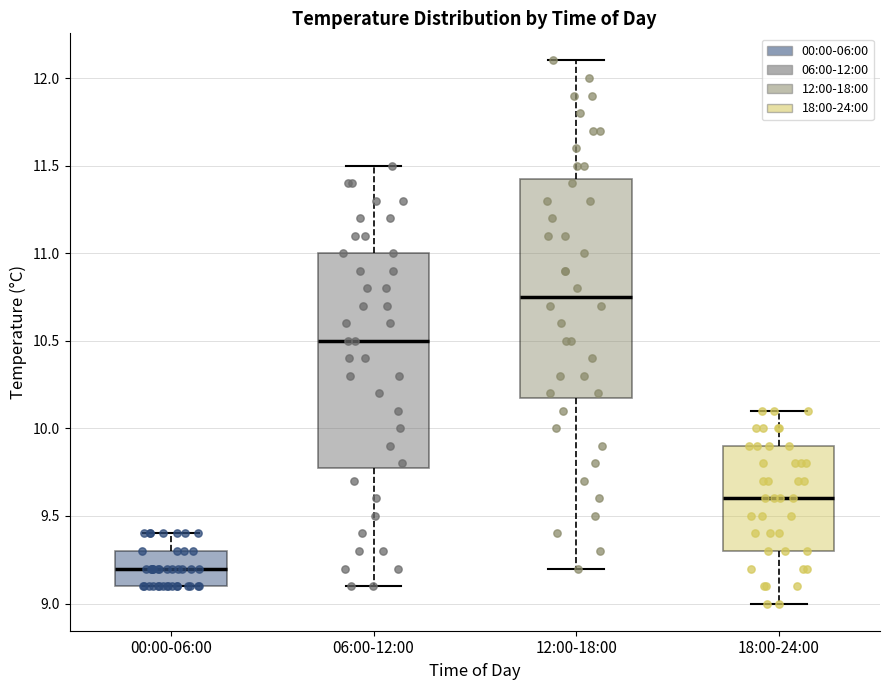

Where does the median line of the box for 18:00-24:00 sit on the y-axis? The values are not printed on the chart, so give them approximately, as read against the axis.

9.60